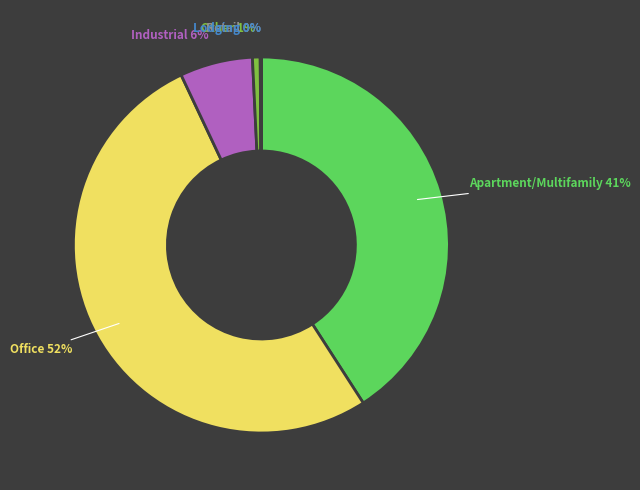

To the nearest percent, what is the difference between the largest and smallest slice percentages?

52%